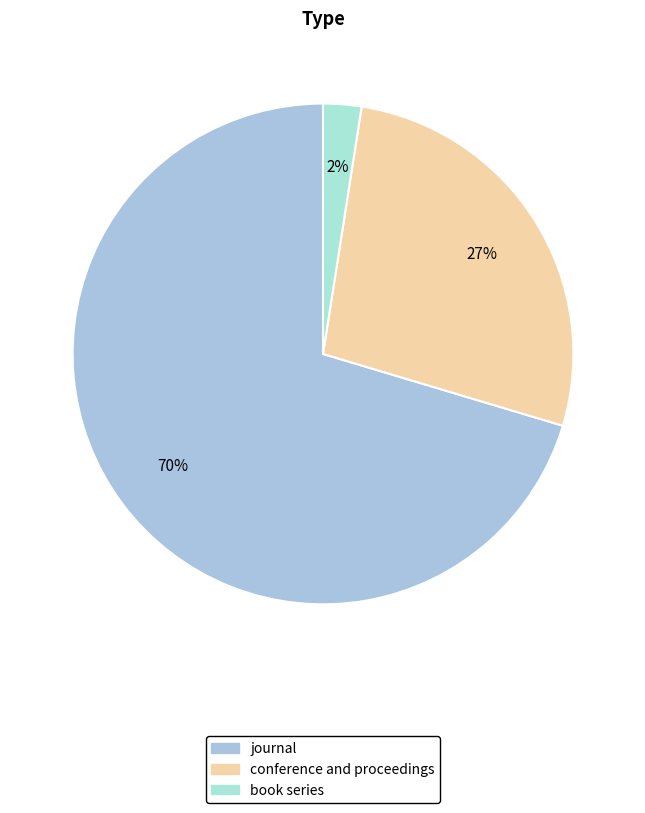

True or false: conference and proceedings accounts for 27% of the total.

True